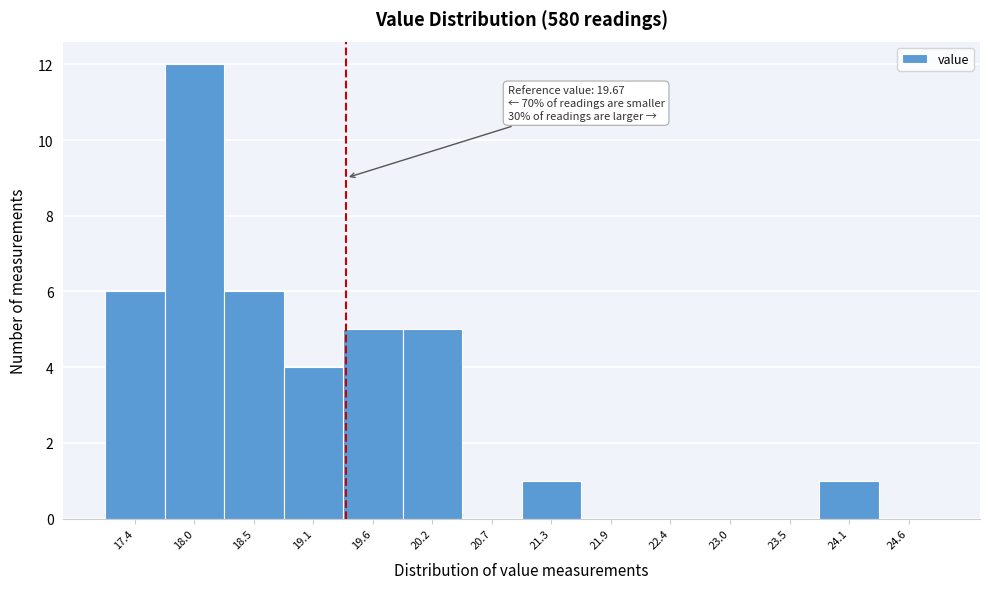

Reading left to right, list all the values displayed in this chart.

17.4=6	18.0=12	18.5=6	19.1=4	19.6=5	20.2=5	20.7=0	21.3=1	21.9=0	22.4=0	23.0=0	23.5=0	24.1=1	24.6=0